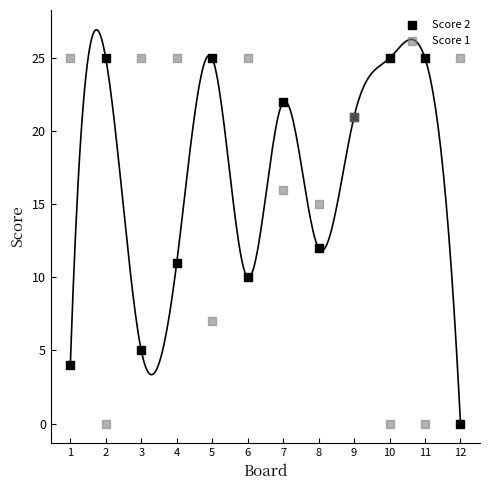

What is the X range (max minus min) for the scatter plot?

11